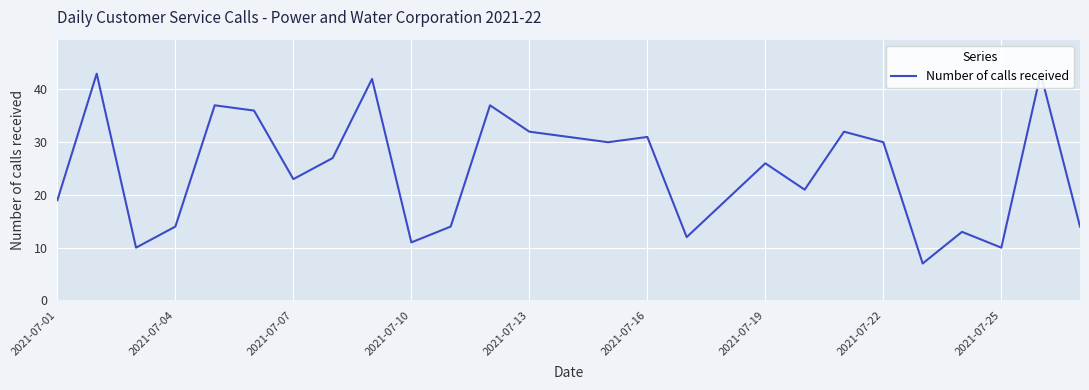

What is the maximum value shown in the chart?

43